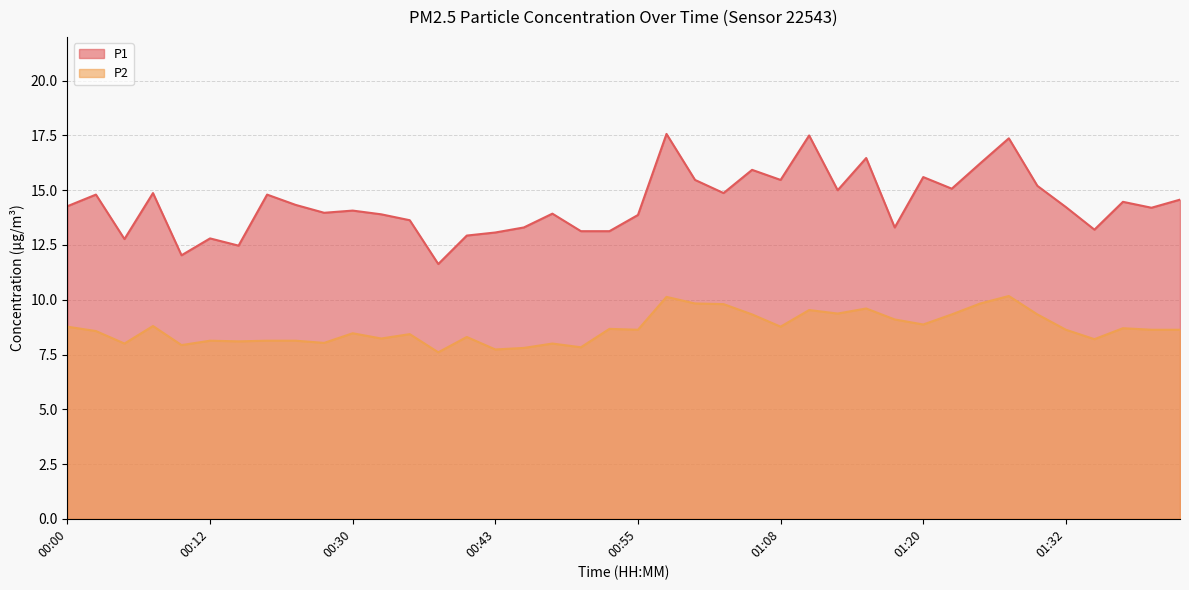

Which series has the widest spread of values?

P1